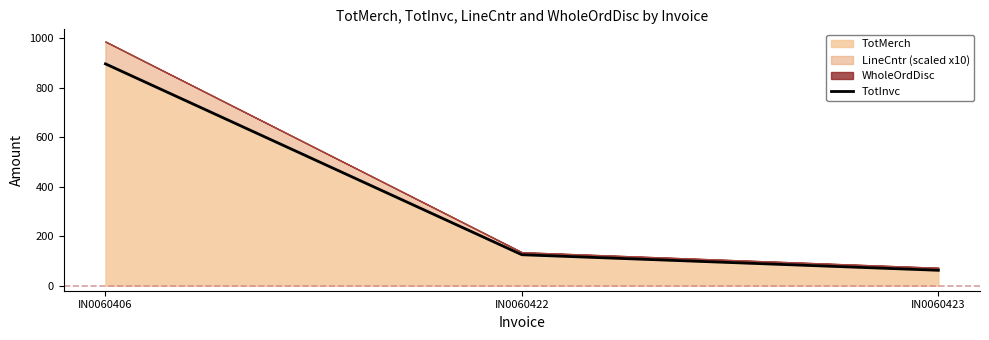

Reading right to left, extract all data points from this chart.

62.5	125.3	895.9